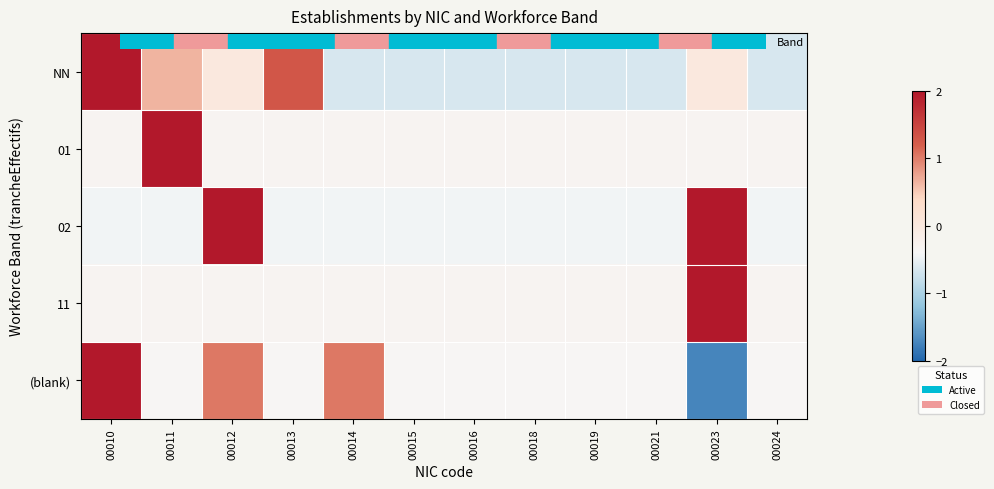

Between 00014 and 00013, which is larger?

00013